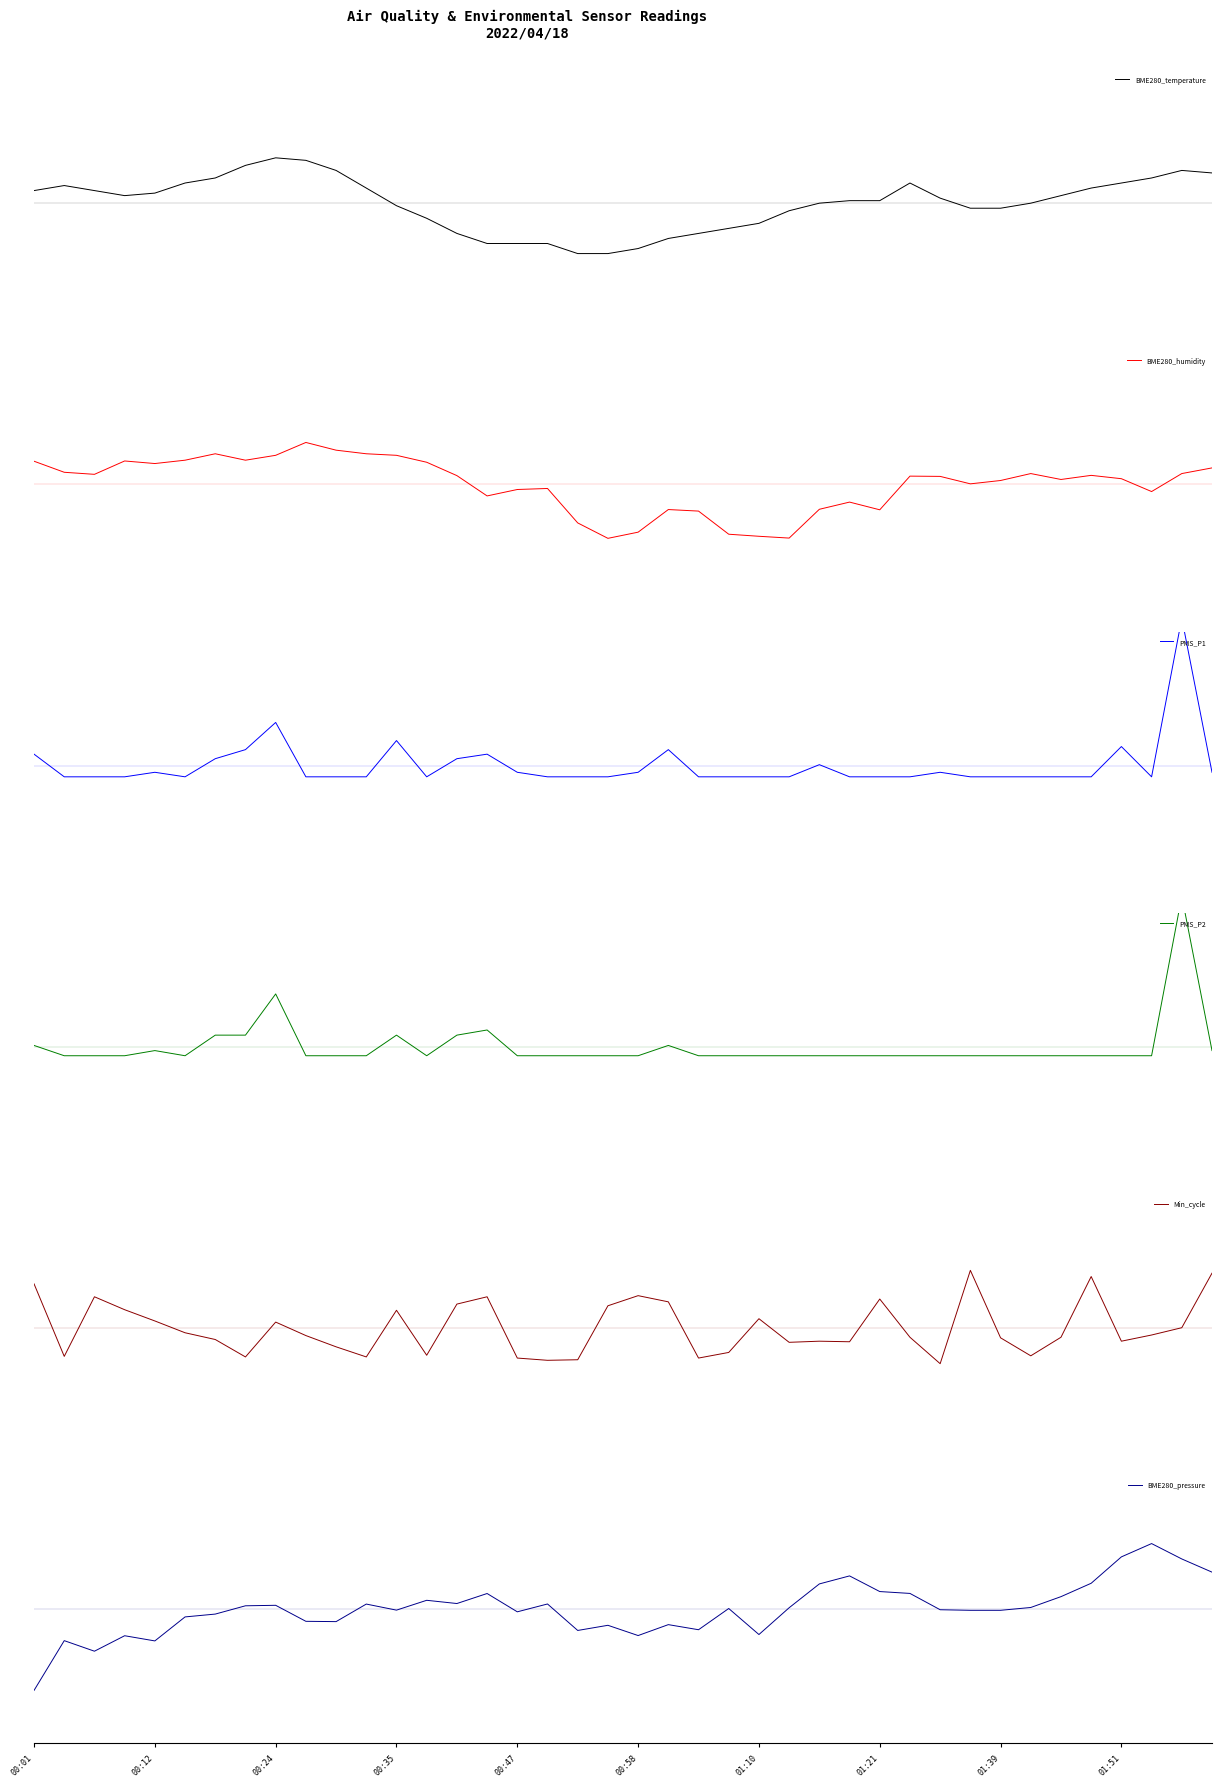

What position from the left is 19?

20